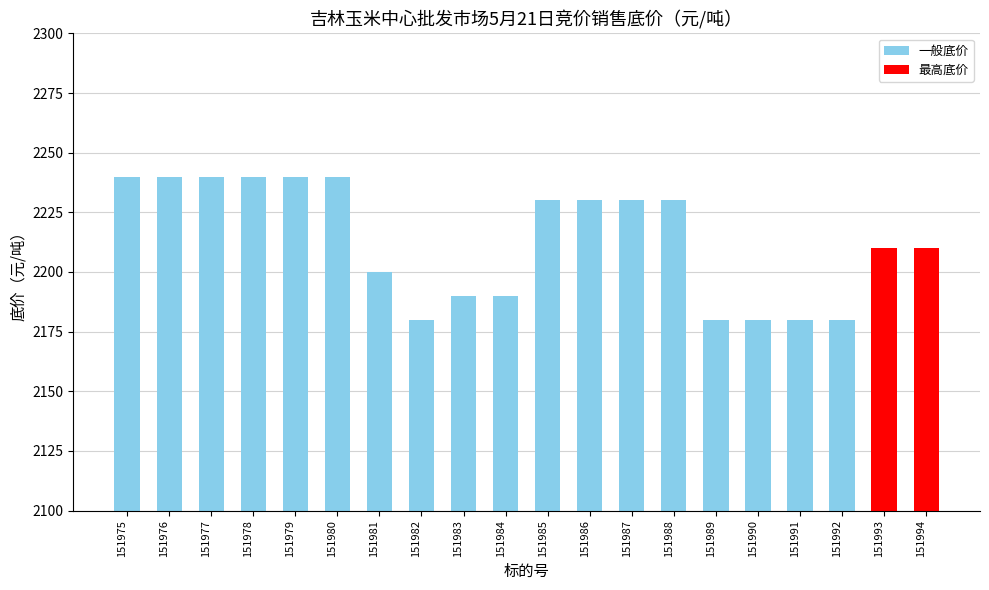

What is the maximum value shown in the chart?

2240